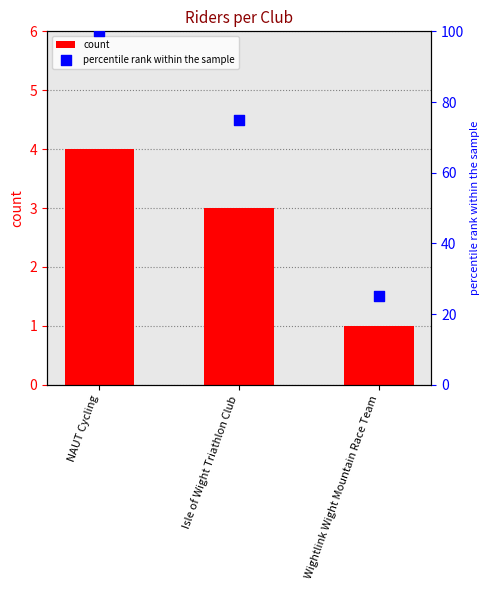

Which series contains the highest Y value?

percentile rank within the sample